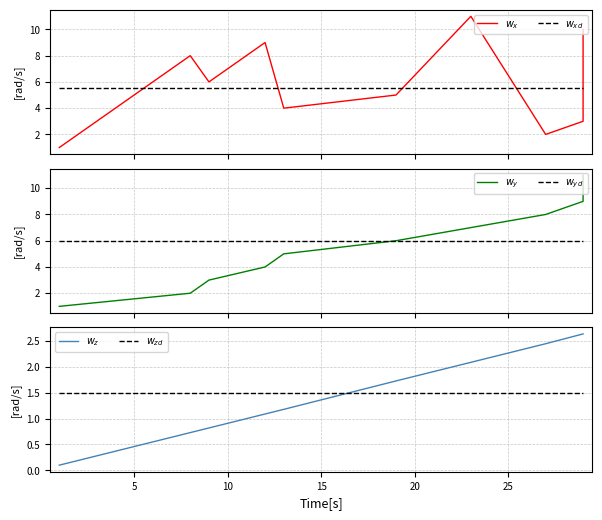

True or false: $w_y$ and $w_{yd}$ cross at least once.

False